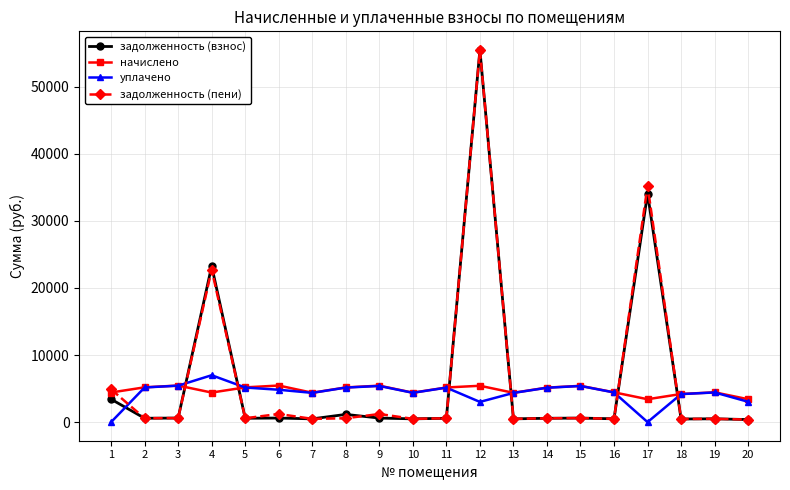

What is the difference between the maximum and minimum values in the начислено series?

2043.1